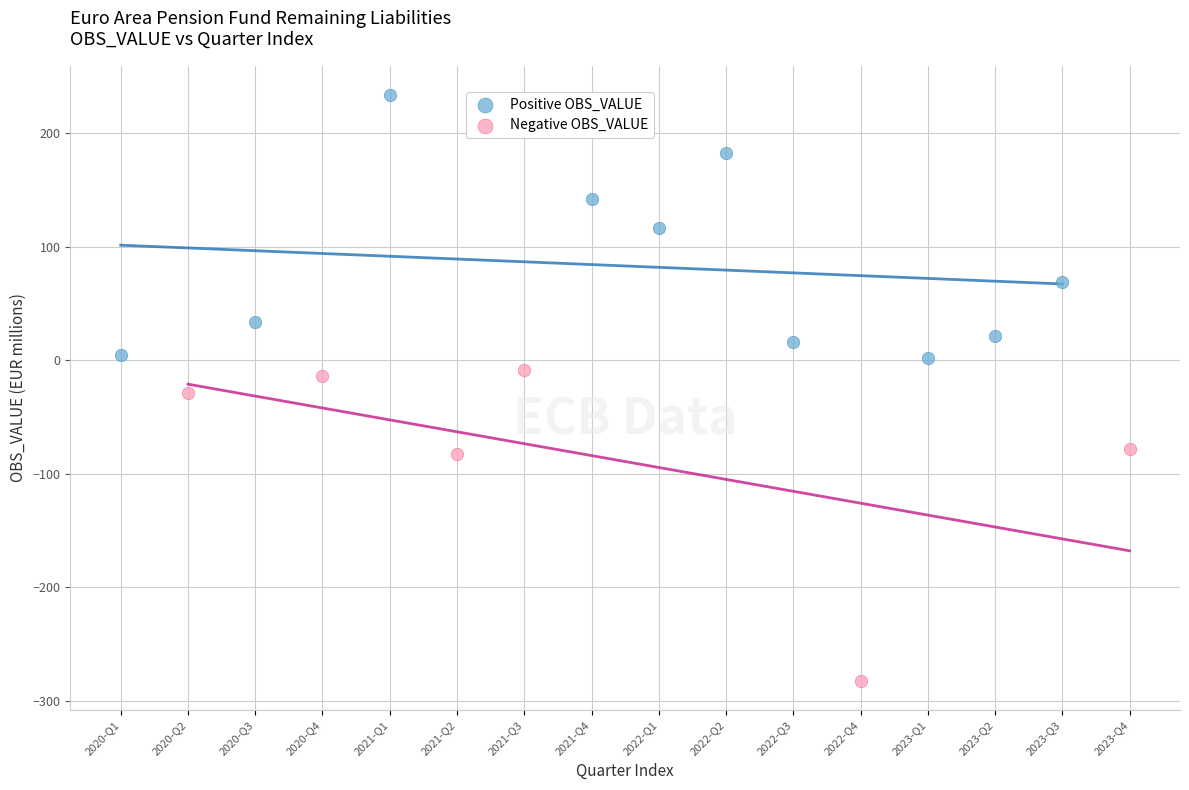

Which series contains the lowest Y value?

Negative OBS_VALUE